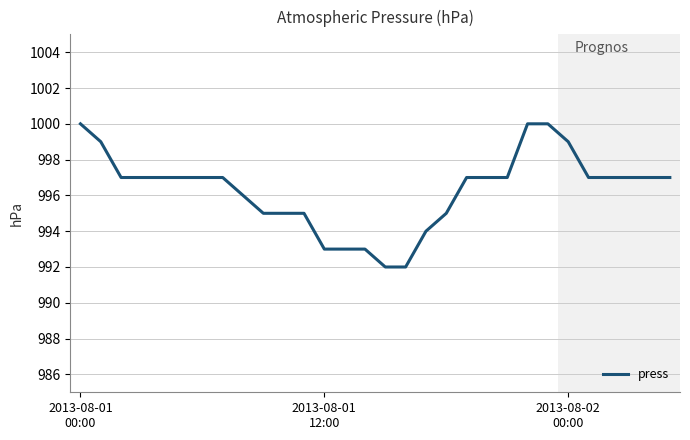

How many series are shown in this chart?

1